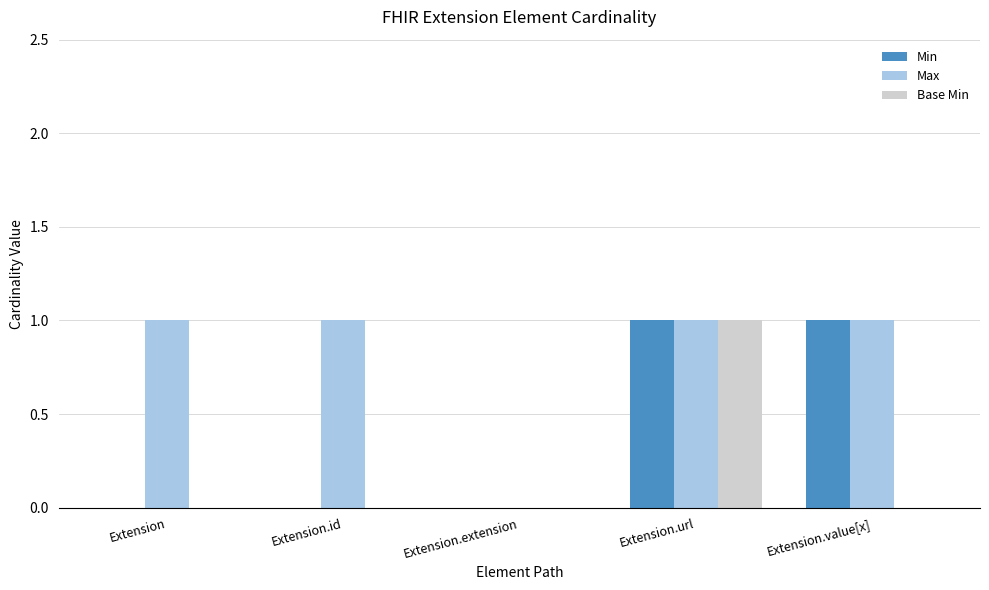

Reading right to left, transcribe all the data shown in this chart.

Min: Extension.value[x]=1	Extension.url=1	Extension.extension=0	Extension.id=0	Extension=0
Max: Extension.value[x]=1	Extension.url=1	Extension.extension=0	Extension.id=1	Extension=1
Base Min: Extension.value[x]=0	Extension.url=1	Extension.extension=0	Extension.id=0	Extension=0